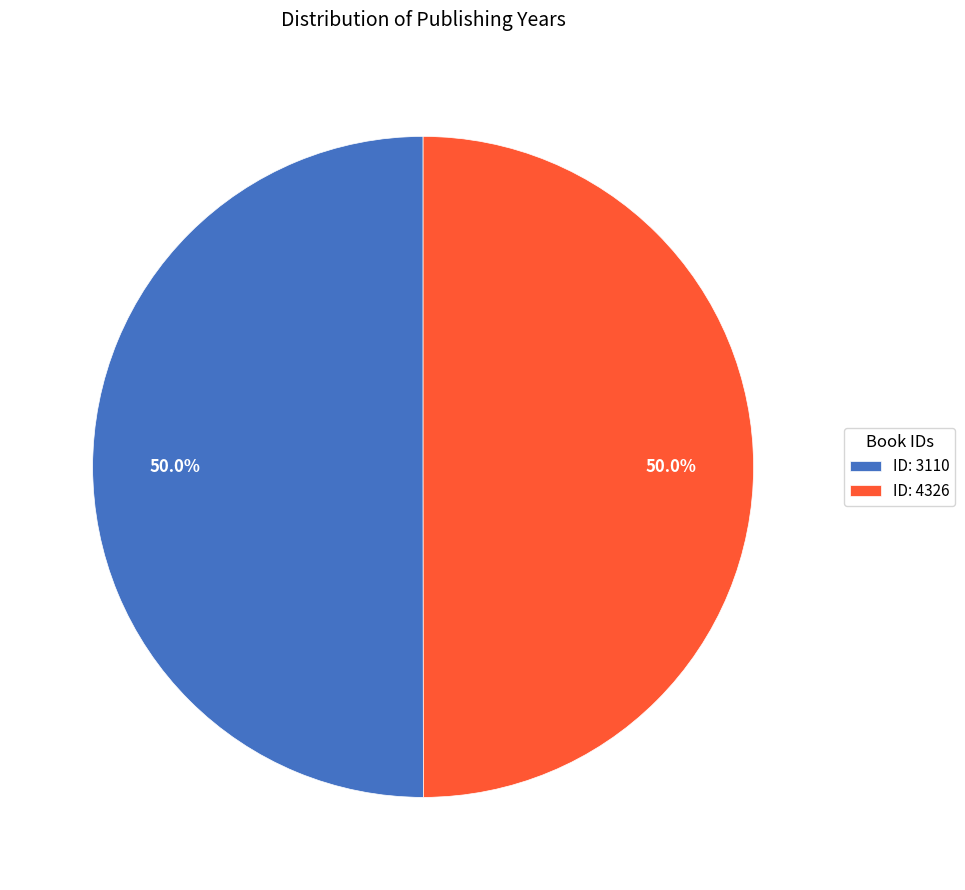

Do ID: 3110 and ID: 4326 together represent more than half of the pie?

Yes